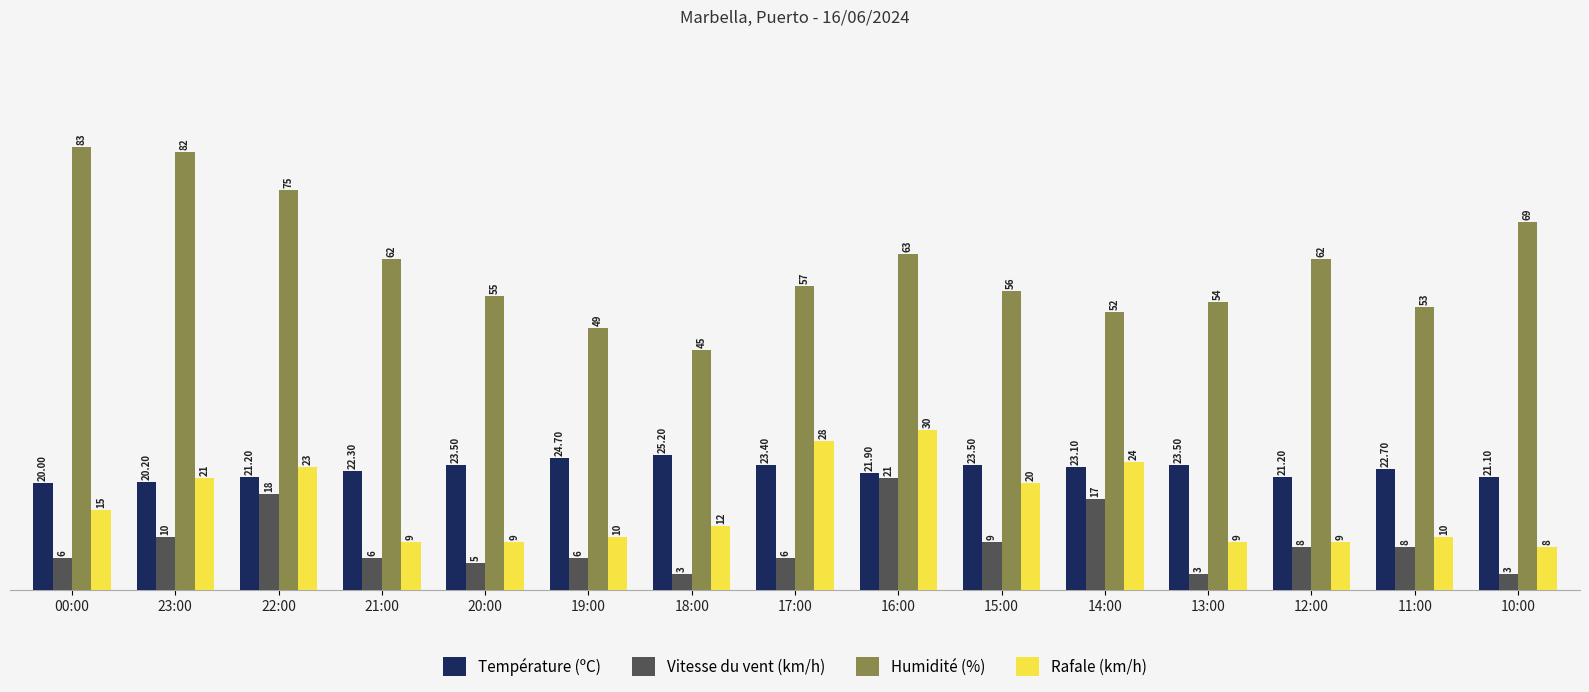

How many distinct data groups are displayed?

4